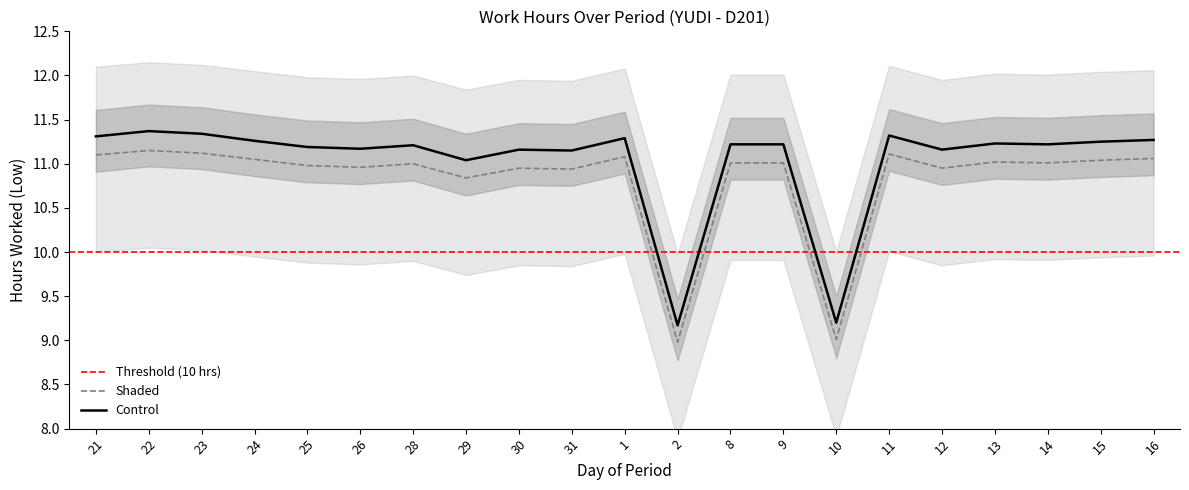

Reading left to right, what are all the values shown in this chart?

Control: 21=11.3	22=11.4	23=11.3	24=11.3	25=11.2	26=11.2	28=11.2	29=11.0	30=11.2	31=11.2	1=11.3	2=9.2	8=11.2	9=11.2	10=9.2	11=11.3	12=11.2	13=11.2	14=11.2	15=11.2	16=11.3
Shaded: 21=11.1	22=11.2	23=11.1	24=11.1	25=11.0	26=11.0	28=11.0	29=10.8	30=10.9	31=10.9	1=11.1	2=9.0	8=11.0	9=11.0	10=9.0	11=11.1	12=10.9	13=11.0	14=11.0	15=11.0	16=11.1